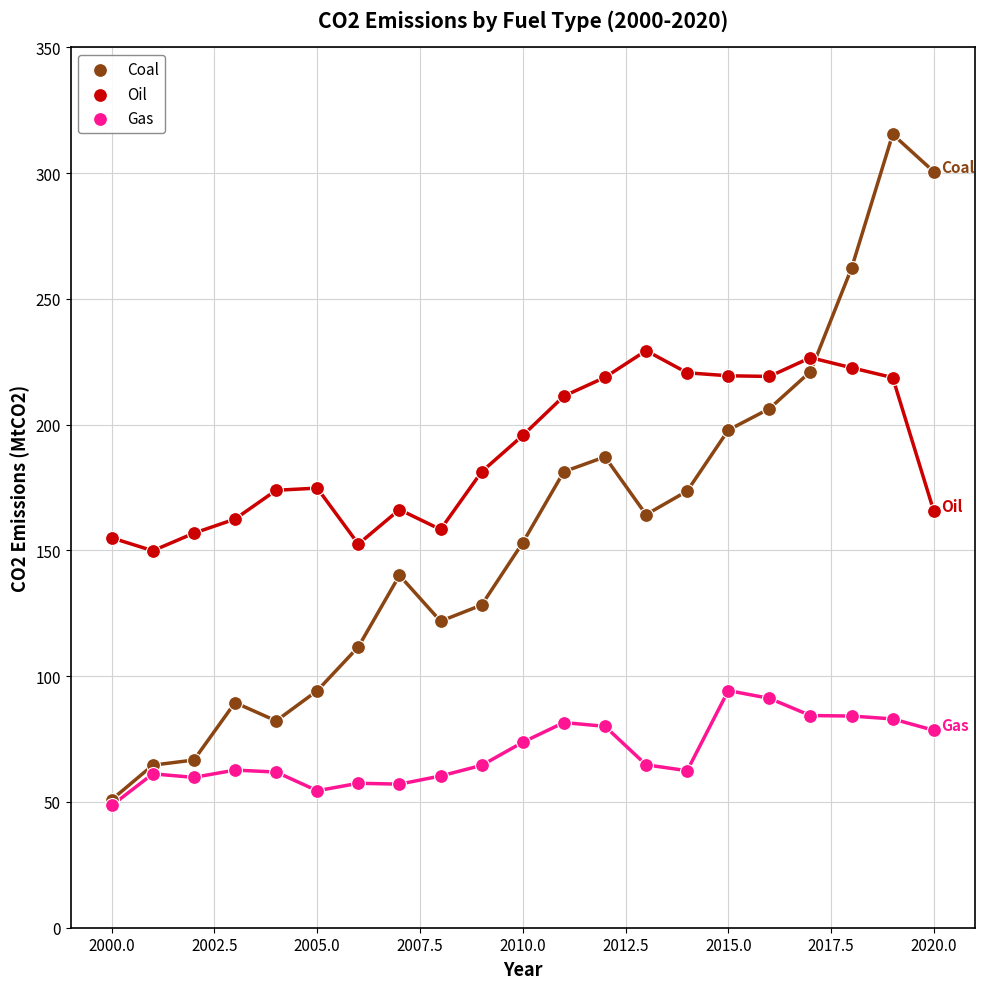

Which series has the largest Y range (max minus min)?

Coal